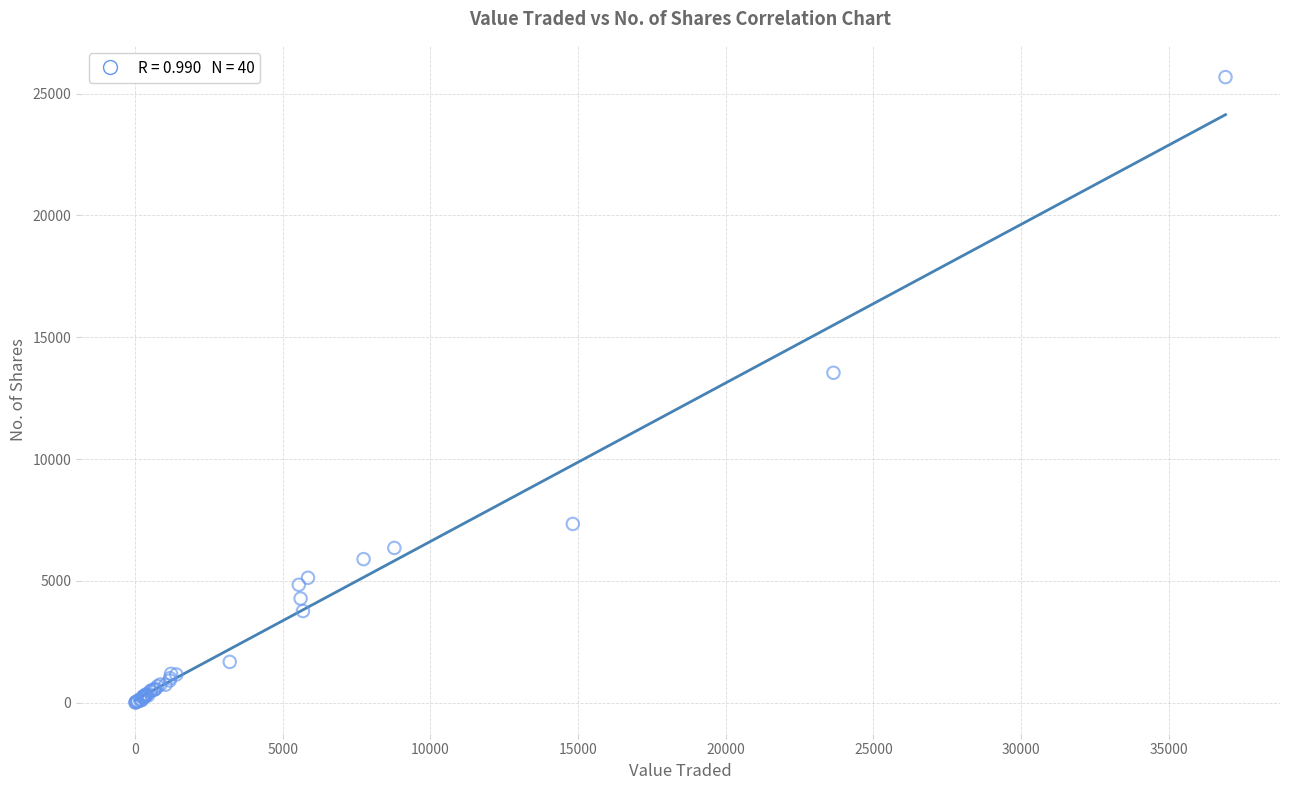

What Y value in the scatter plot is closest to 12845?

13543